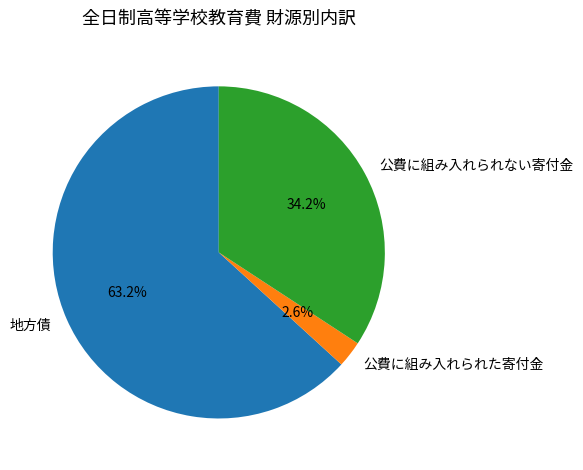

Which category has the biggest portion of the pie?

地方債